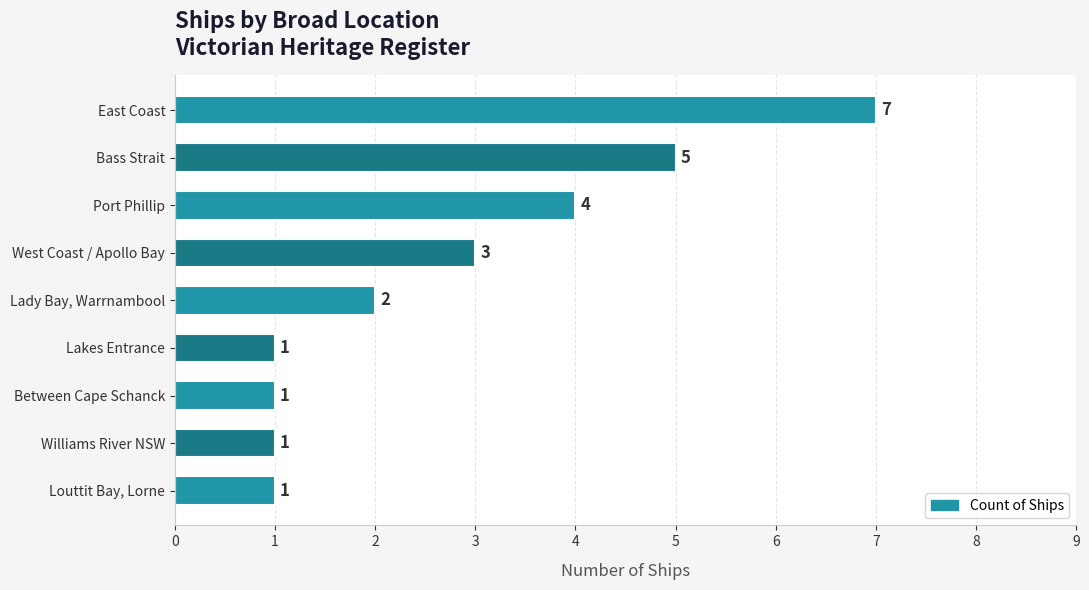

Is it true that the value at Between Cape Schanck is 1?

True